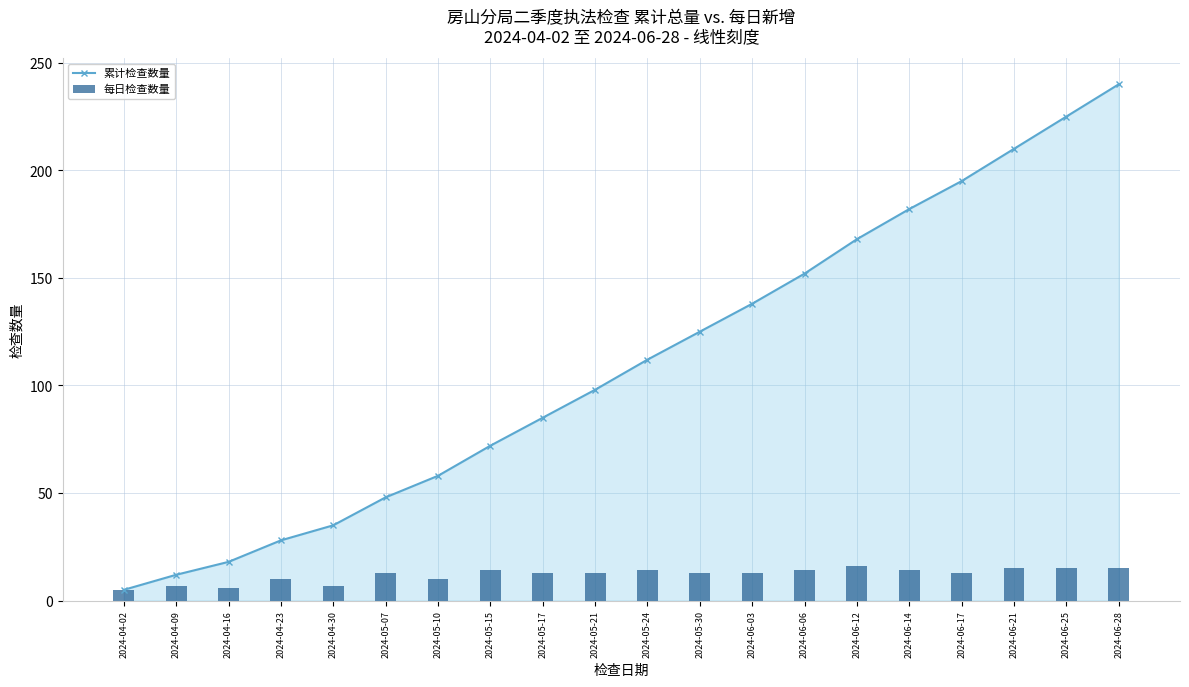

What is the value of the 11th bar from the left?

14